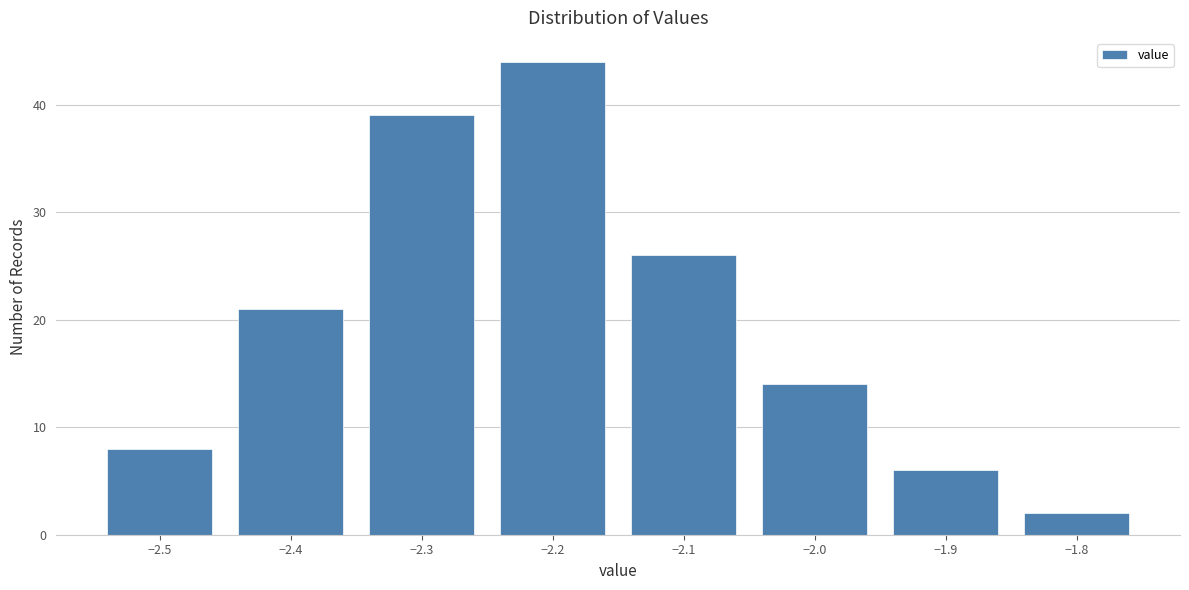

Reading left to right, list every bar in this chart as the range it spans on the x-axis followed by its height. The values are not printed on the chart, so give them approximately, as read against the axis.

-2.55 to -2.45: 8
-2.45 to -2.35: 21
-2.35 to -2.25: 39
-2.25 to -2.15: 44
-2.15 to -2.05: 26
-2.05 to -1.95: 14
-1.95 to -1.85: 6
-1.85 to -1.75: 2